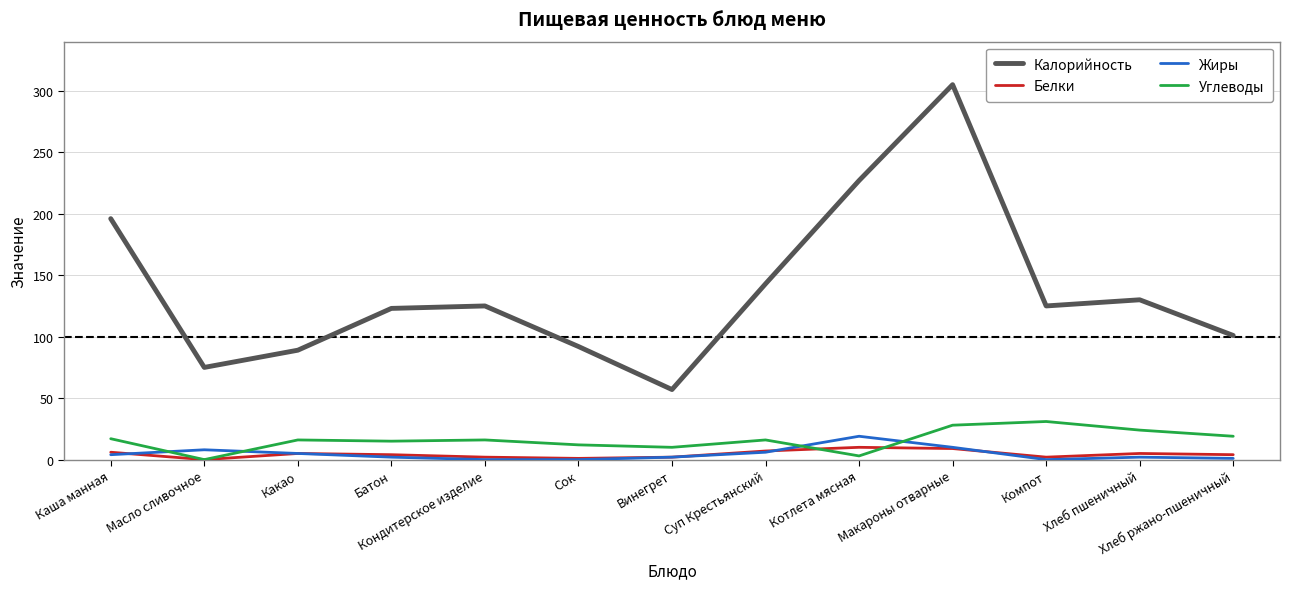

Which series has the largest range (max minus min)?

Калорийность